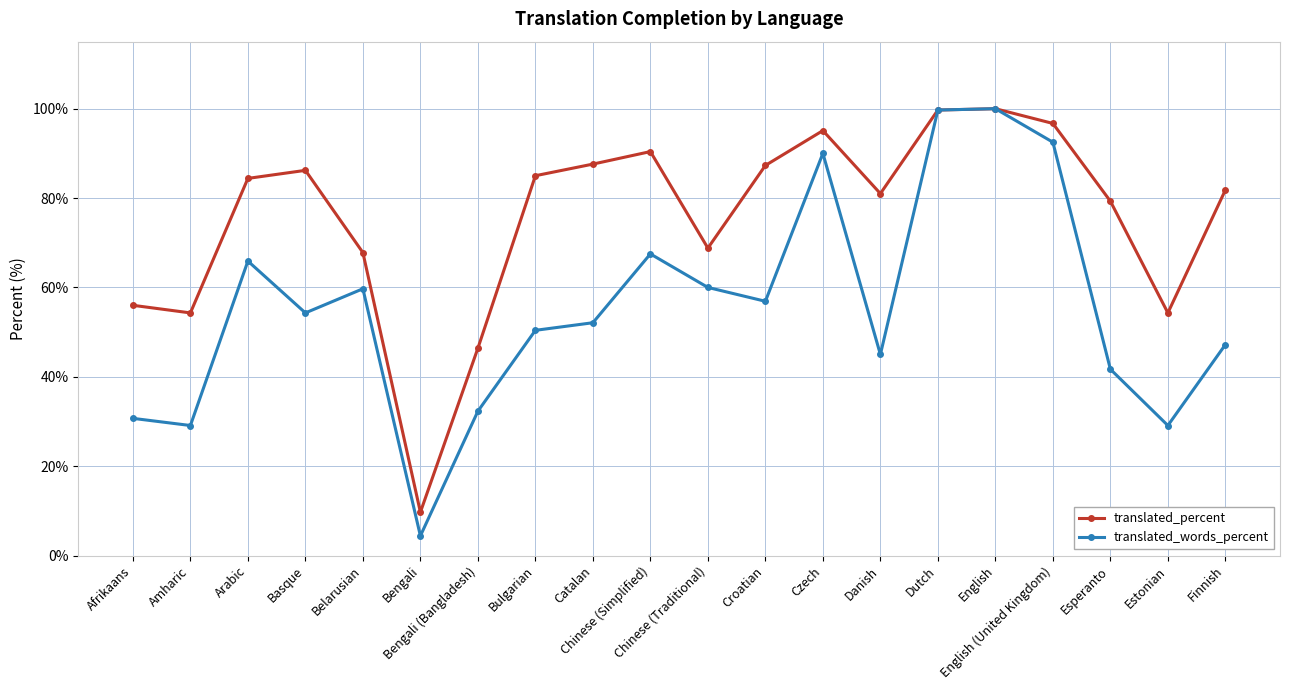

Does the chart have visible grid lines?

Yes